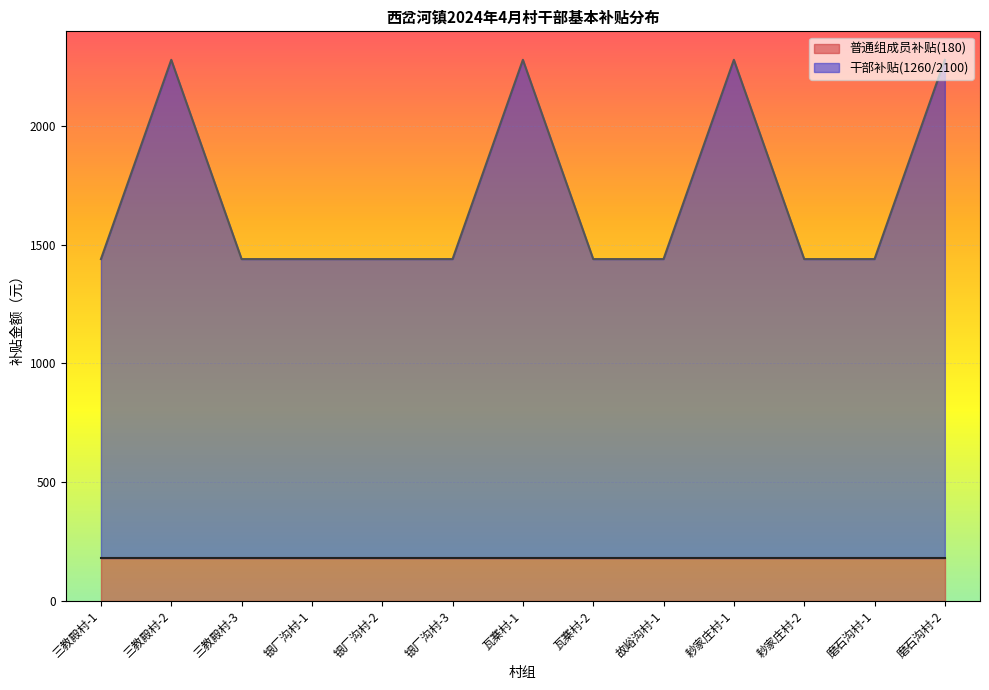

How many lines are shown in the chart?

2